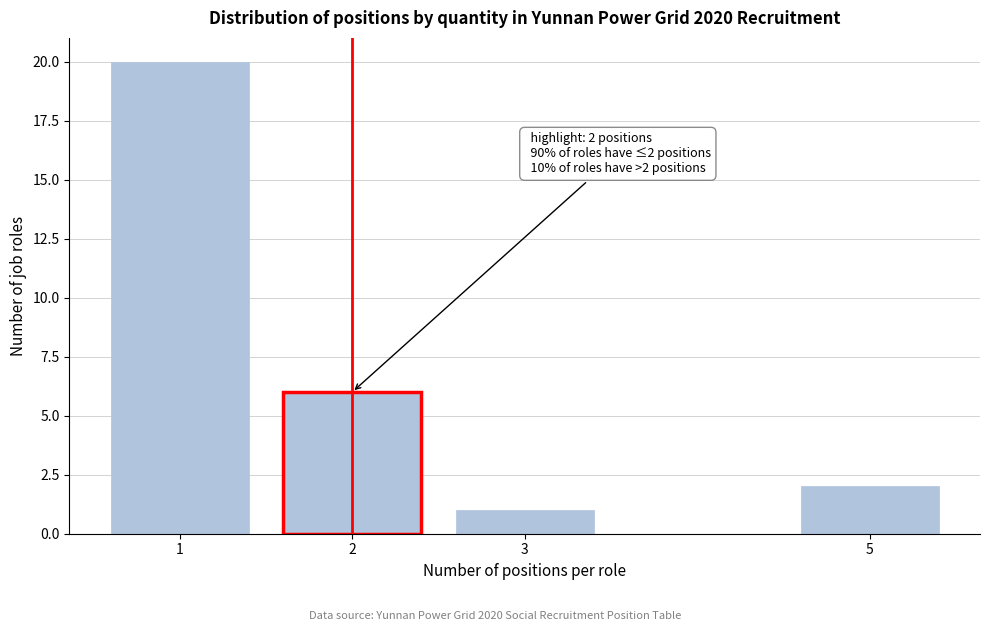

Reading right to left, what are all the values shown in this chart?

5=2	3=1	2=6	1=20